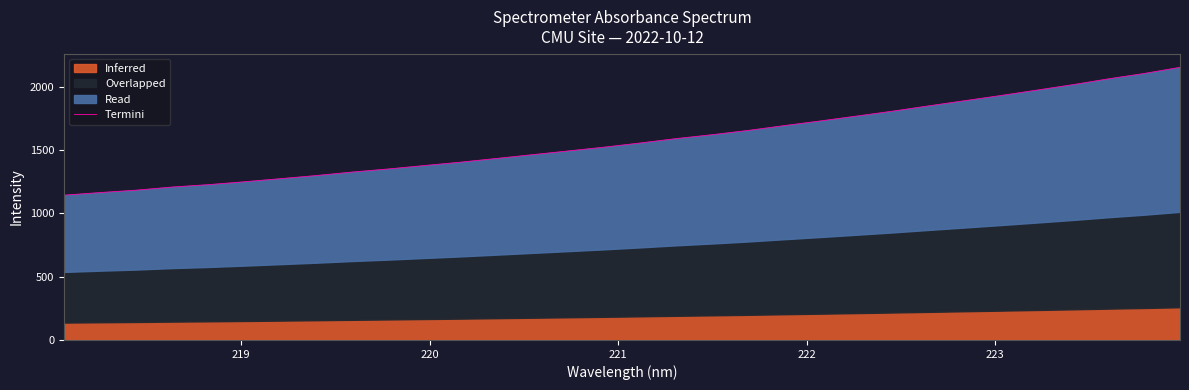

What is the smallest value displayed?

1143.8